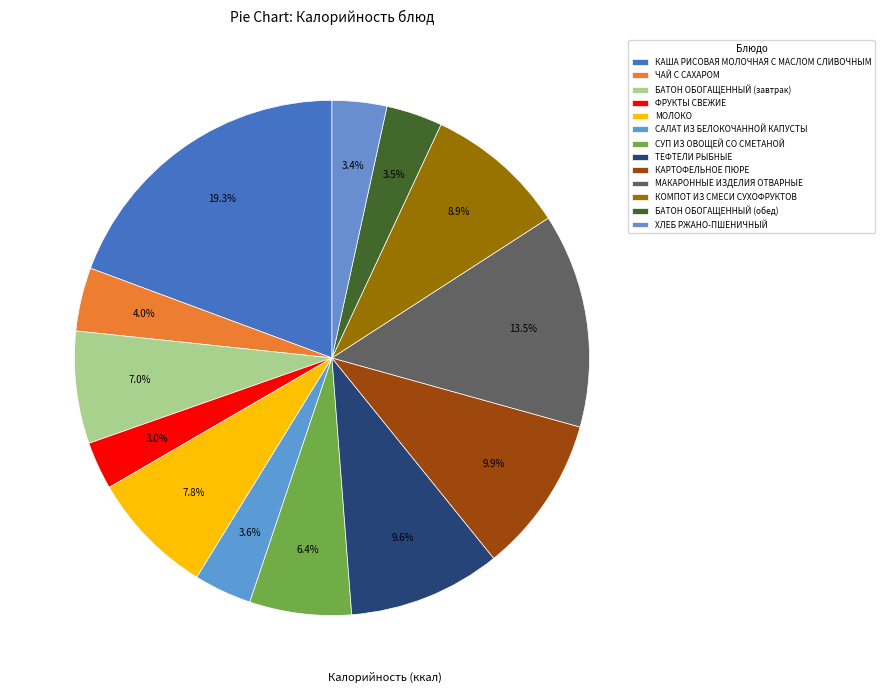

How many slices are in this pie chart?

13